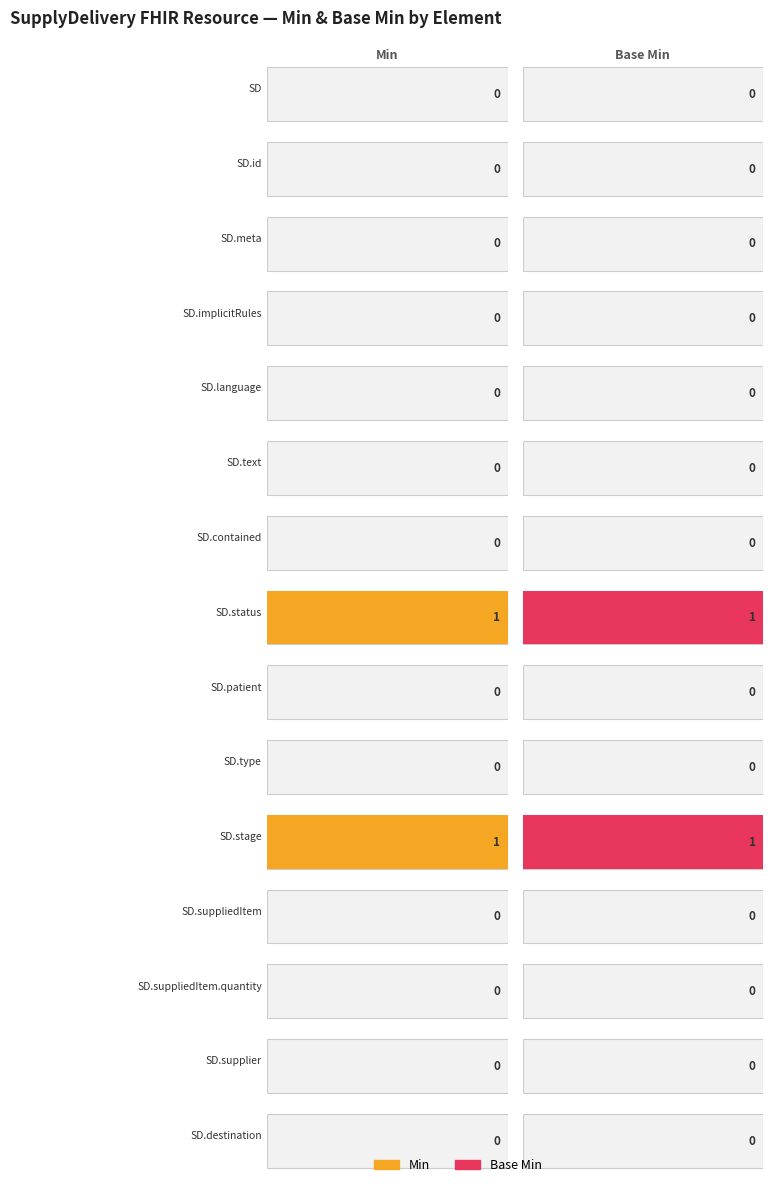

What is the approximate value of Min at SupplyDelivery.status?

1